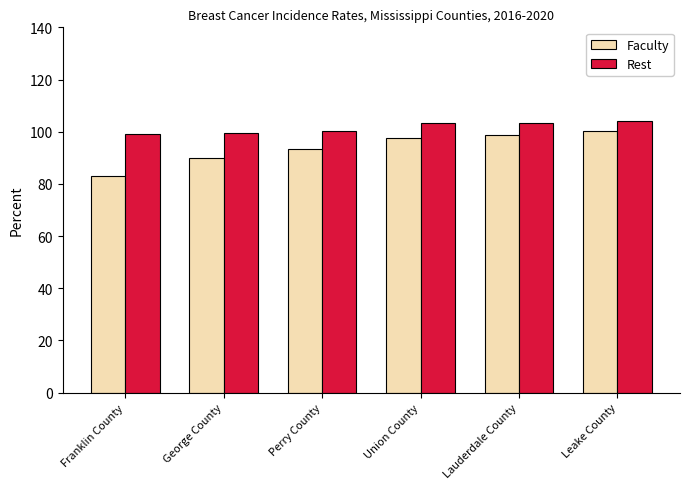

Which series has the widest spread of values?

Faculty